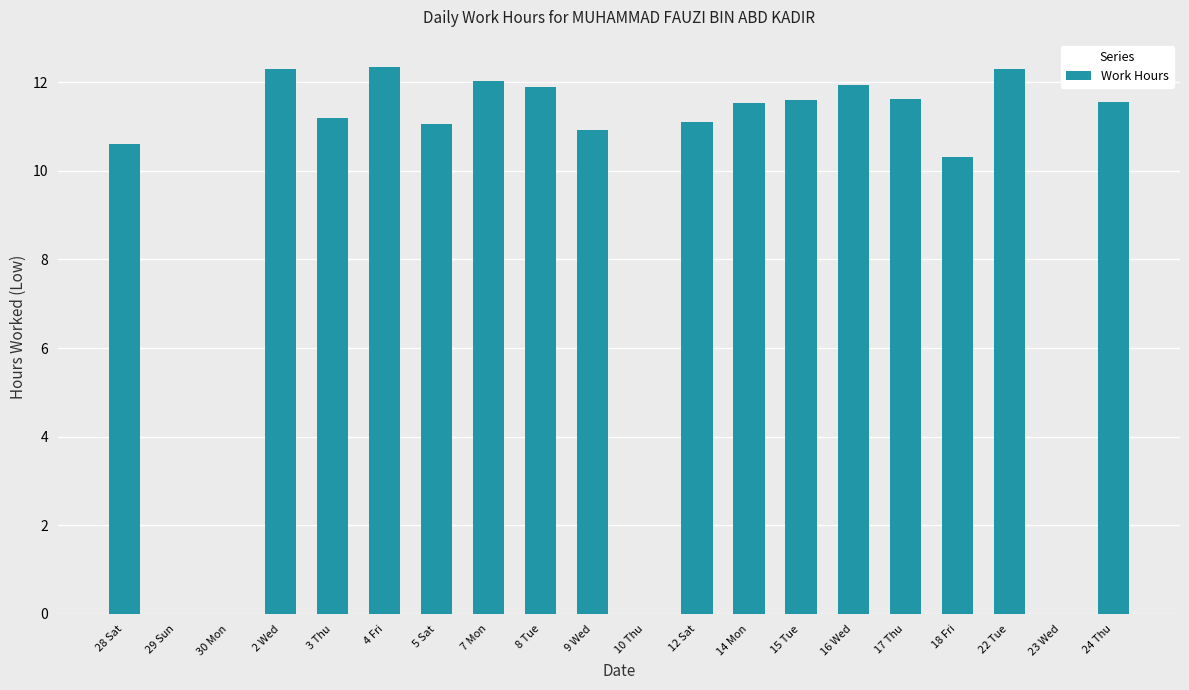

What is the sum of all values?

184.3